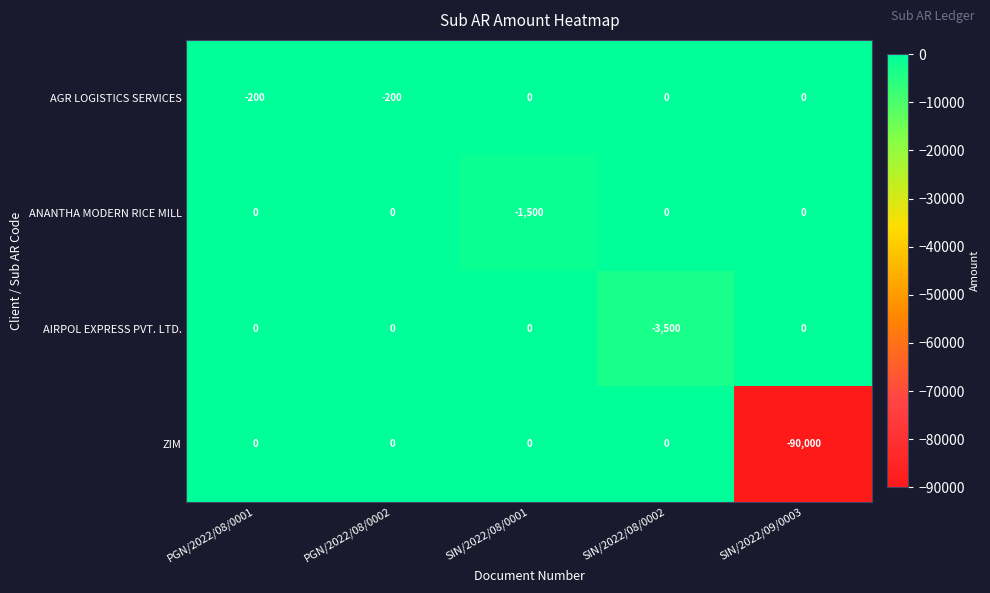

Reading left to right, list all the values displayed in this chart.

AGR LOGISTICS SERVICES: -200	-200	0	0	0
ANANTHA MODERN RICE MILL: 0	0	-1500	0	0
AIRPOL EXPRESS PVT. LTD.: 0	0	0	-3500	0
ZIM: 0	0	0	0	-90000